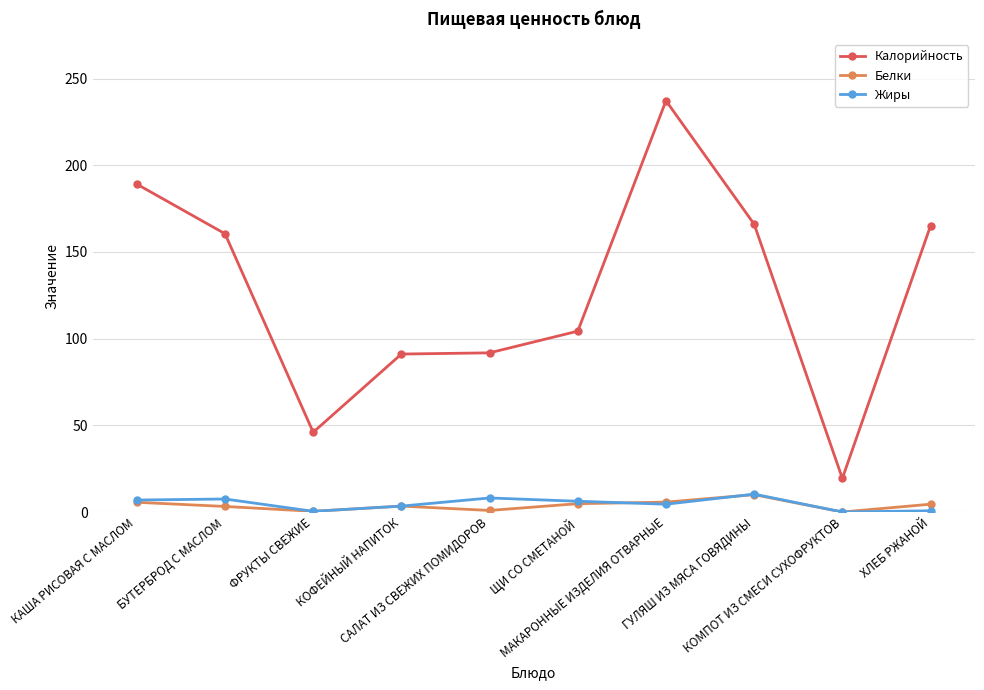

What is the value of the Белки point at the 1st from the left?

5.6